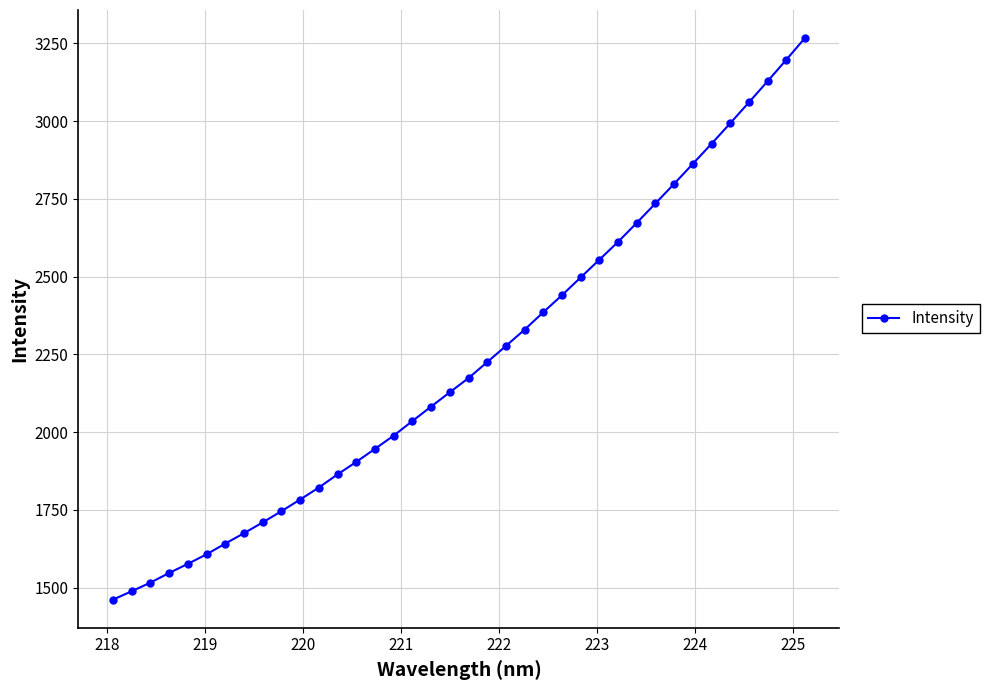

What is the value of the 31st point from the left?

2798.3